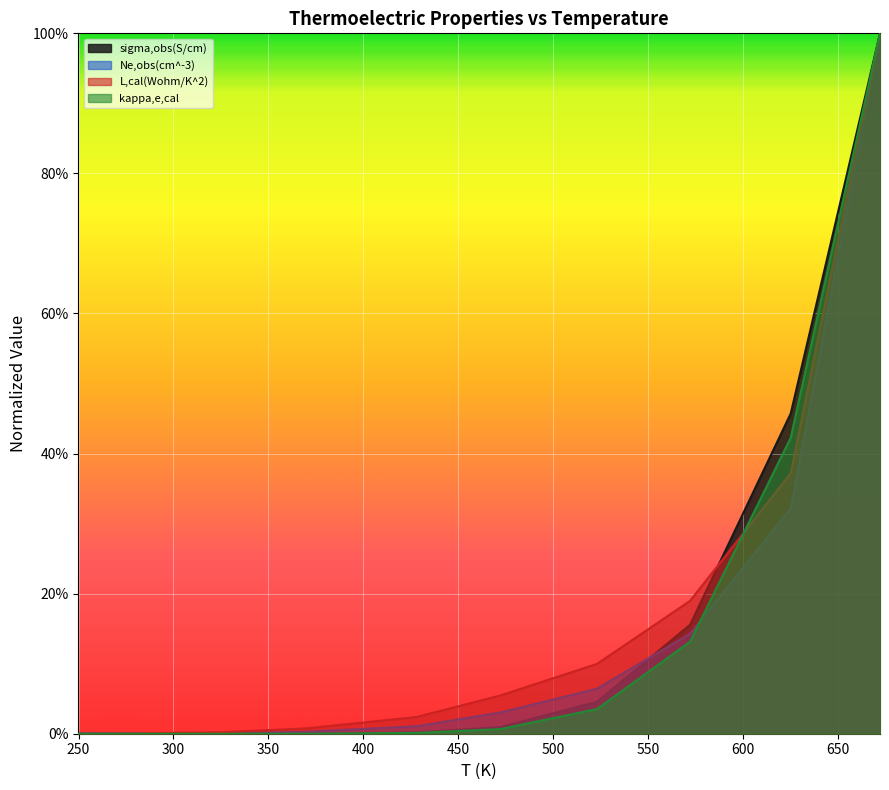

The sigma,obs(S/cm) series shows 0.0 at 428. True or false?

False